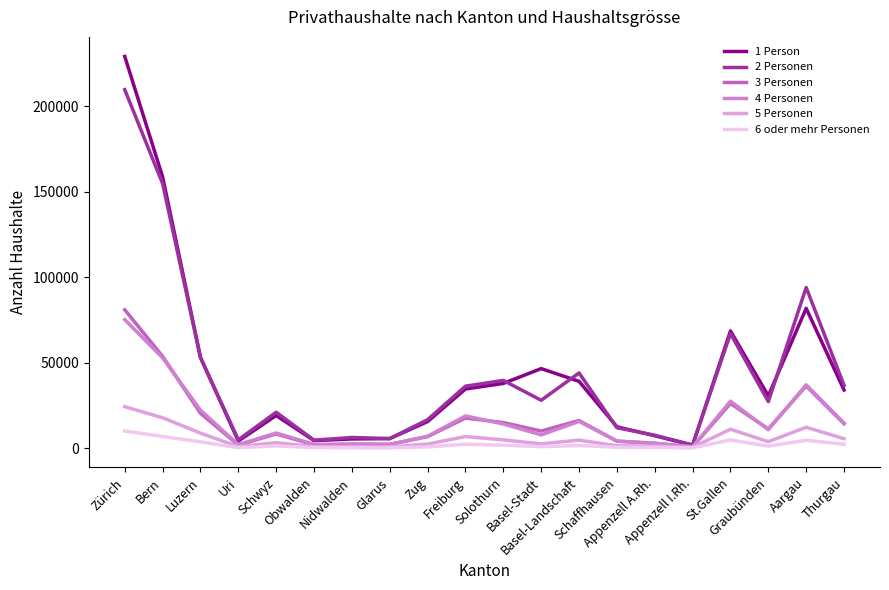

Which series has the largest range (max minus min)?

1 Person